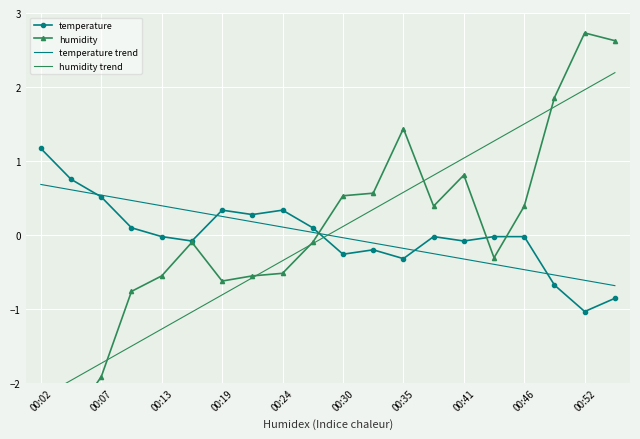

Which category has the highest value in the temperature series?

00:02